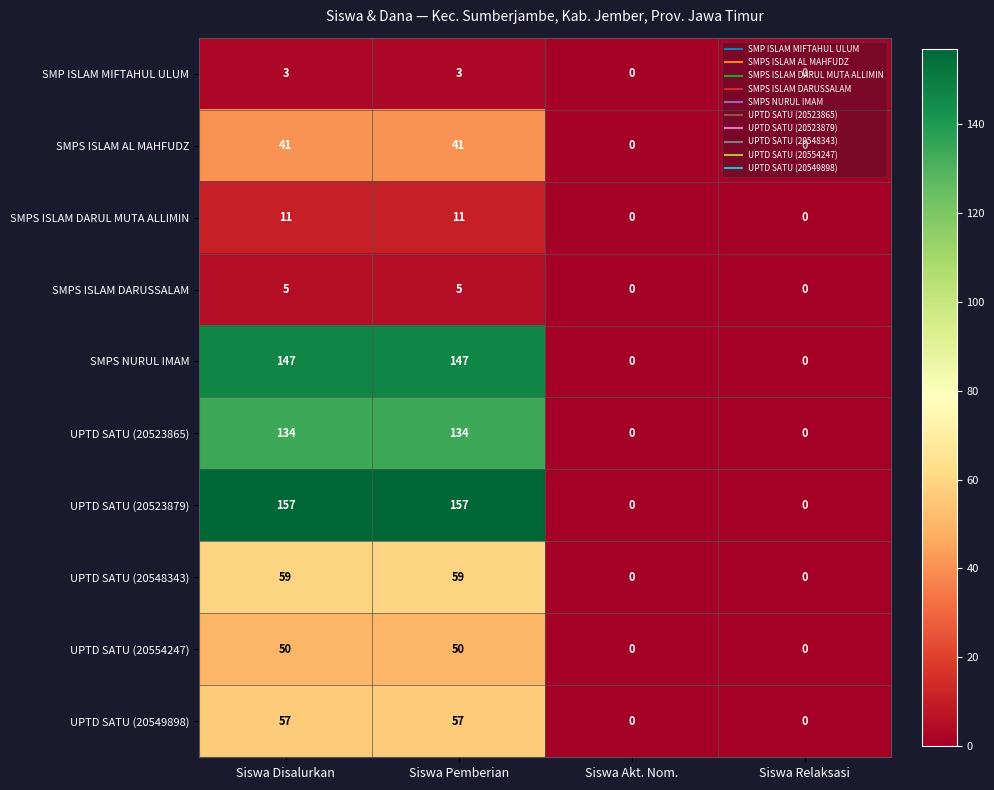

Which series has the largest total across all categories?

UPTD SATU (20523879)